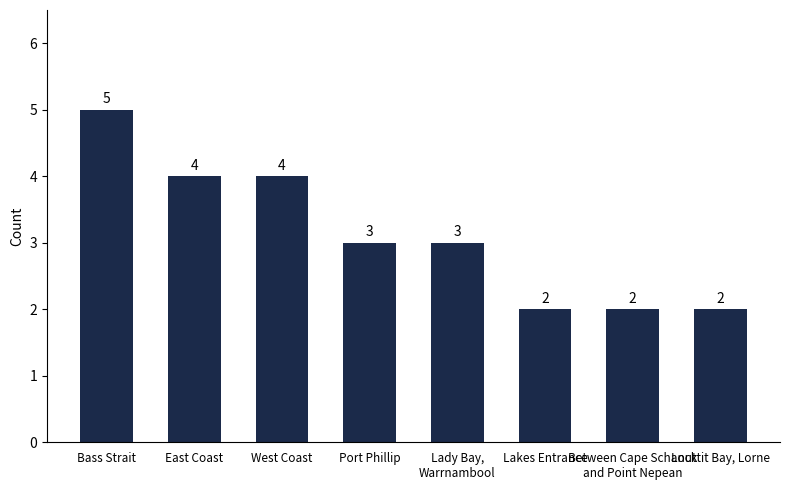

At which category does the chart reach its peak across all series?

Bass Strait